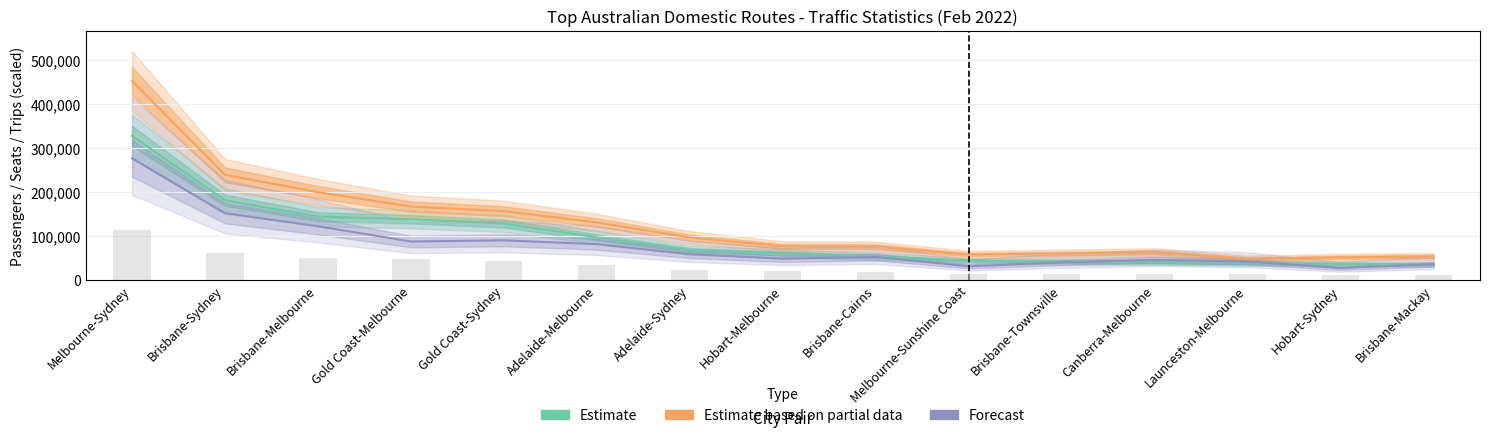

What position from the right is Melbourne-Sunshine Coast?

6